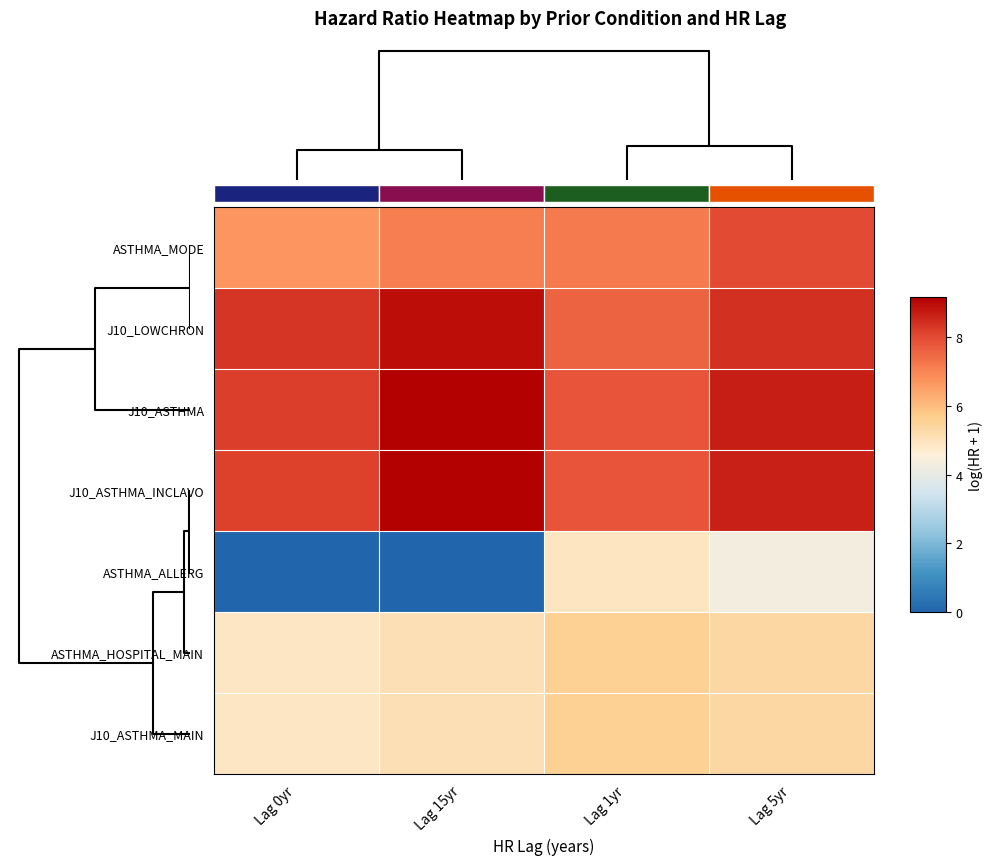

At which category is the sum across all series the highest?

Lag 5yr